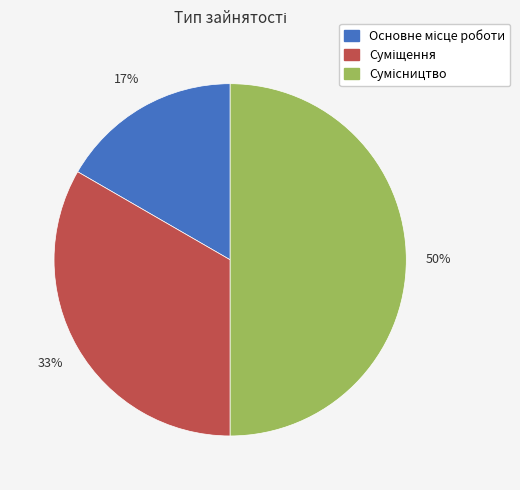

To the nearest percent, what is the difference between the largest and smallest slice percentages?

33%